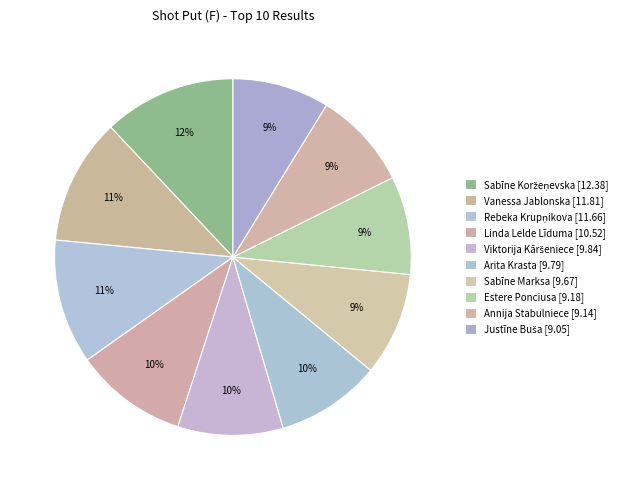

Which slice is the largest?

Sabīne Koržeņevska